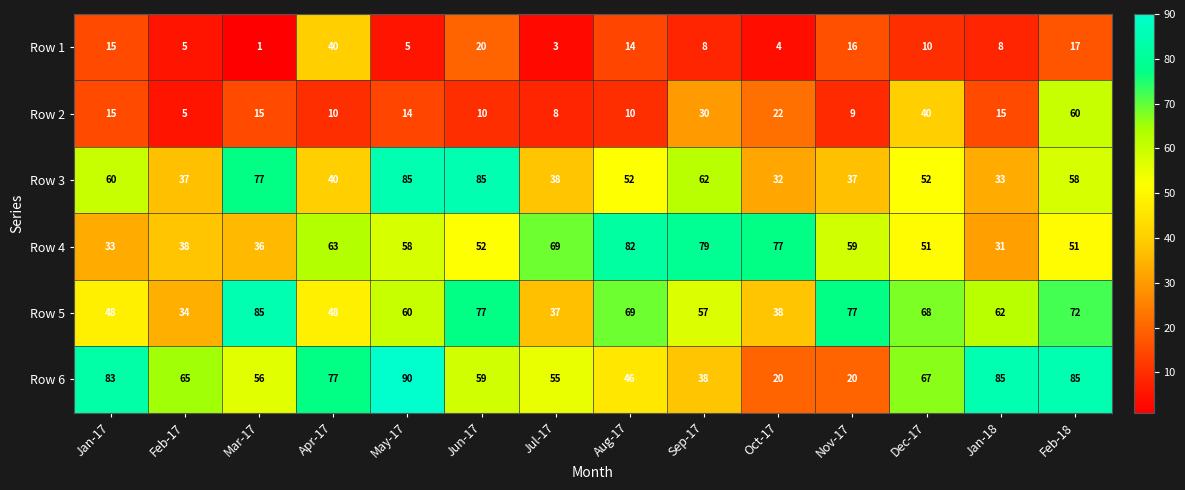

At which label does Row 1 first exceed 10?

Jan-17